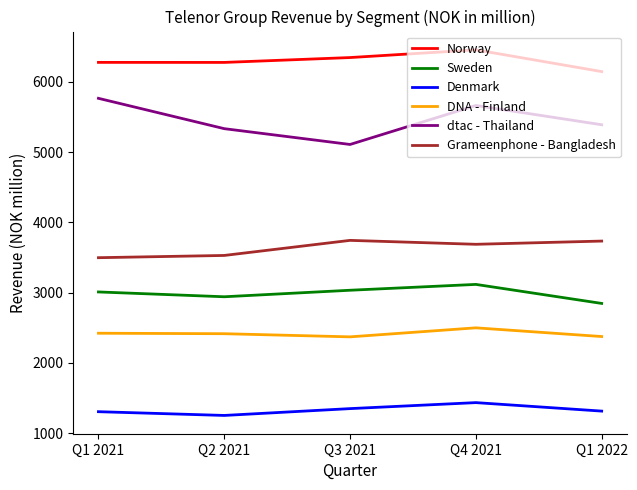

How many lines are shown in the chart?

6